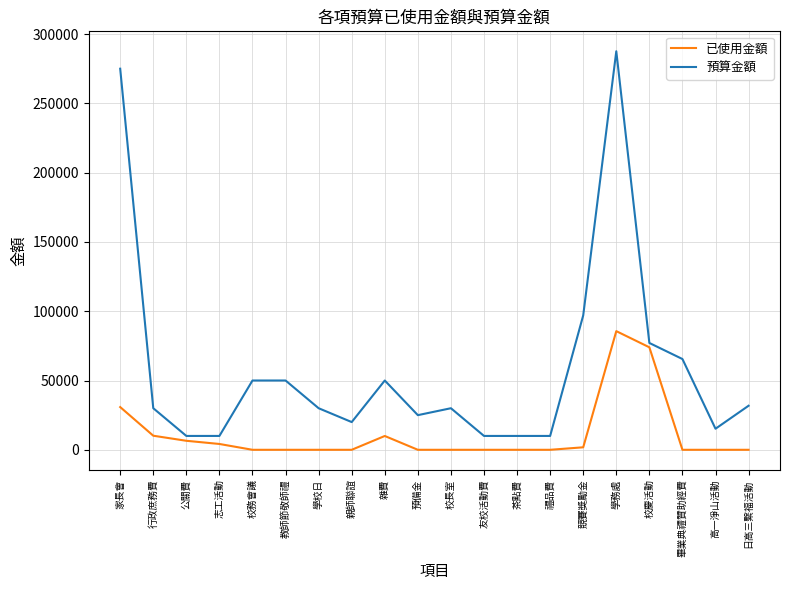

What is the highest value of the 預算金額 series?

287590